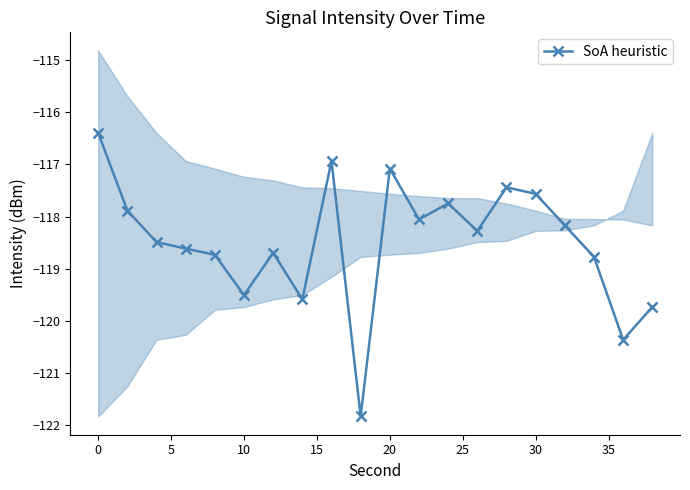

What is the difference between the maximum and minimum values?

5.4